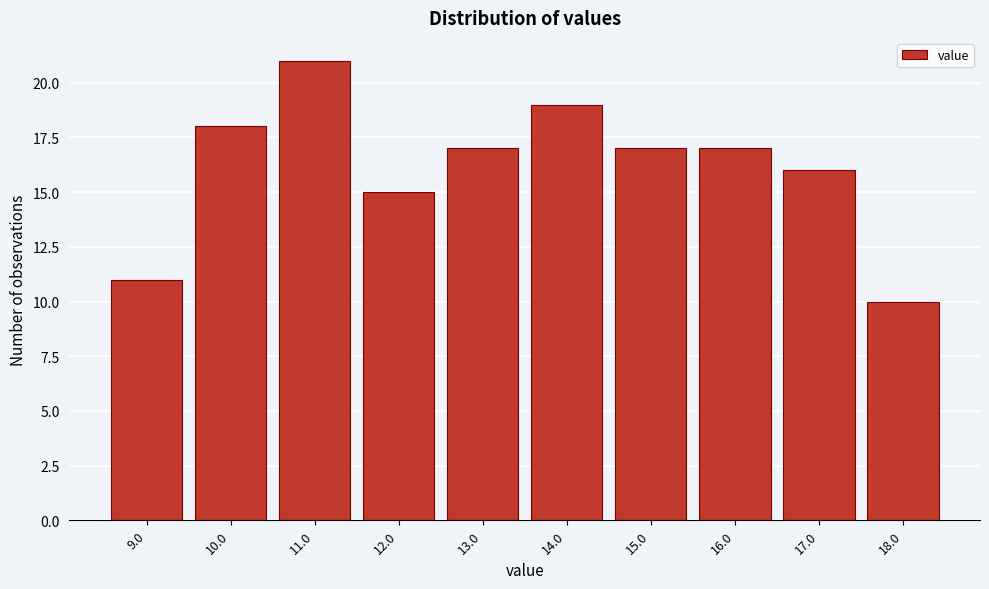

Reading left to right, transcribe all the data shown in this chart.

11	18	21	15	17	19	17	17	16	10